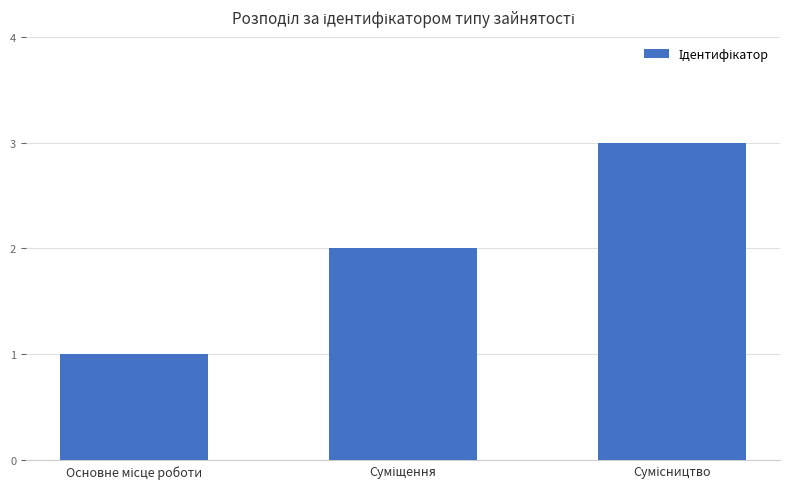

What is the sum of all values?

6